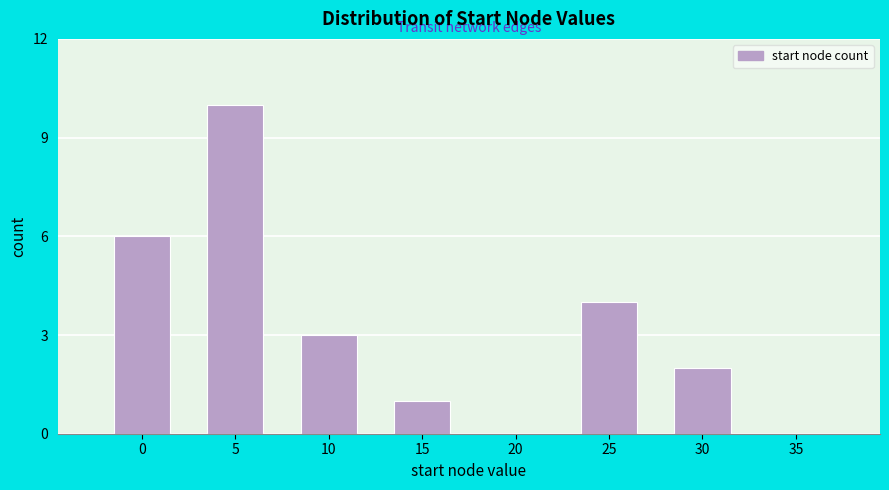

Reading right to left, transcribe all the data shown in this chart.

35=0	30=2	25=4	20=0	15=1	10=3	5=10	0=6